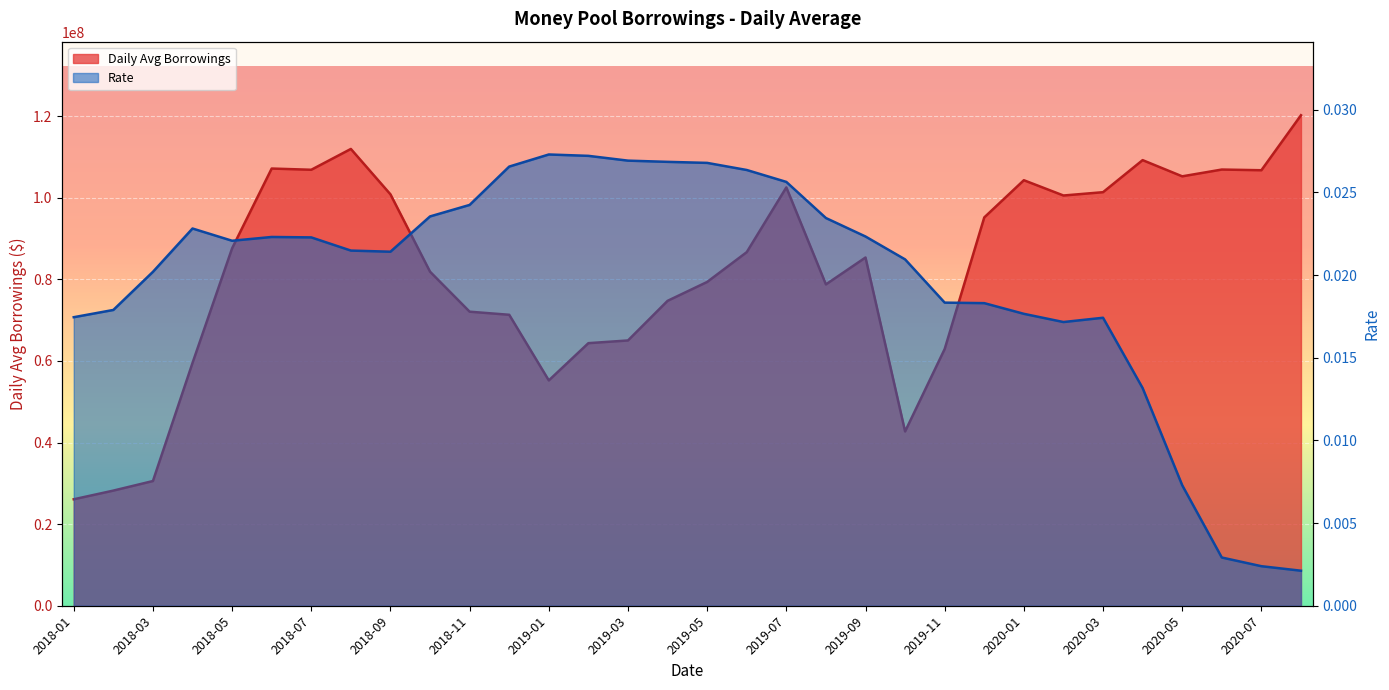

The Daily Avg Borrowings series shows 65006677.4 at 2019-03. True or false?

True